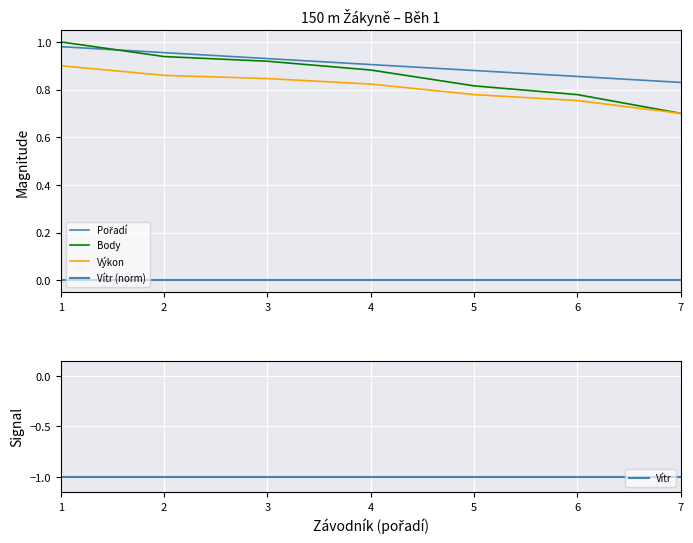

What is the difference between the Výkon values at 7 and 6?

0.1